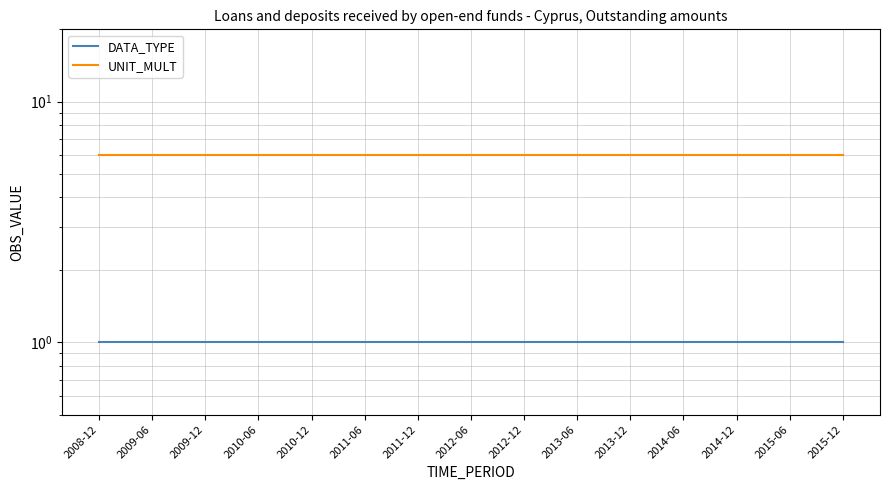

What is the average value of the UNIT_MULT series?

6